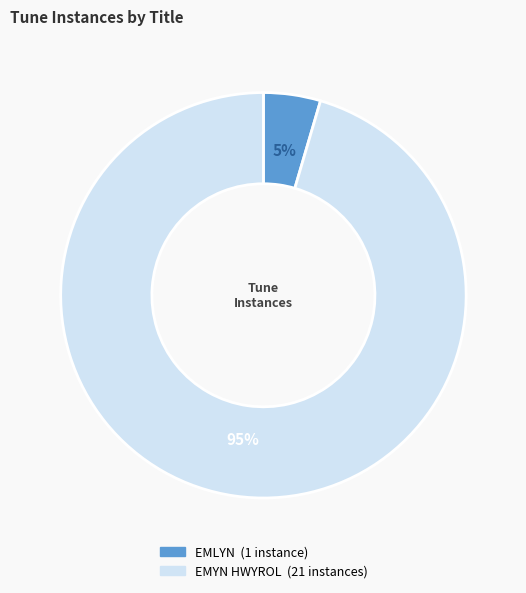

Combined, do EMLYN and EMYN HWYROL account for over 50%?

Yes